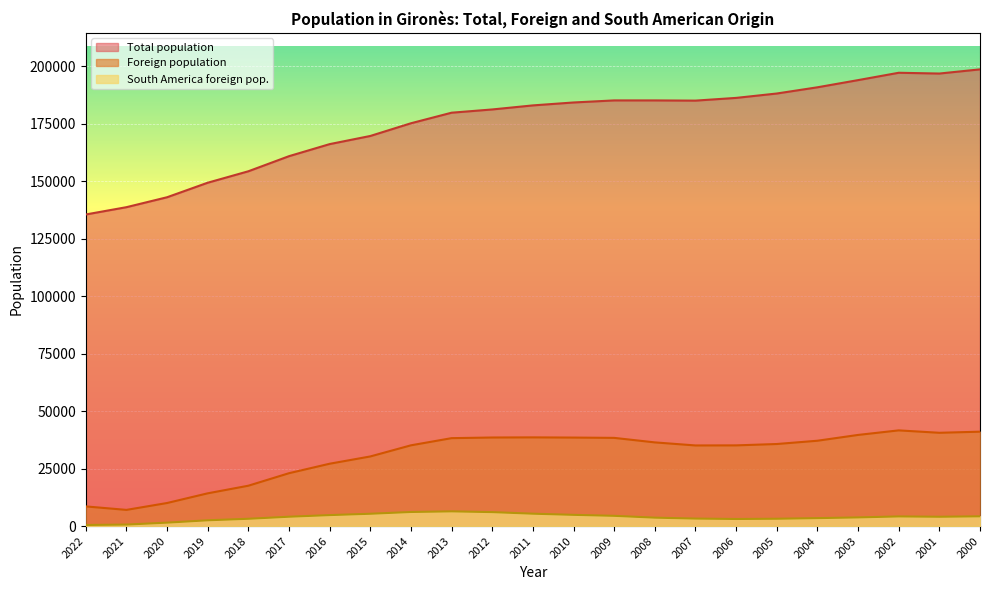

The Foreign population series shows 38227 at 2013. True or false?

True